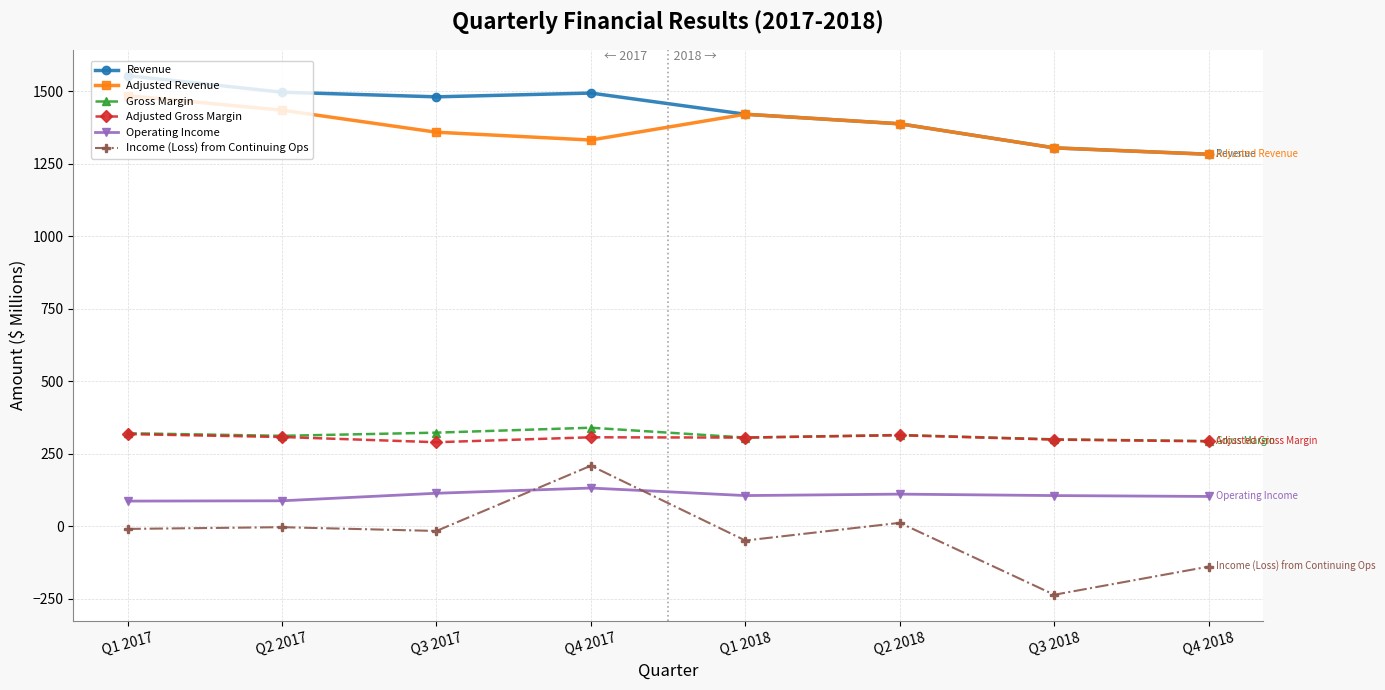

True or false: Gross Margin and Adjusted Revenue cross at least once.

False